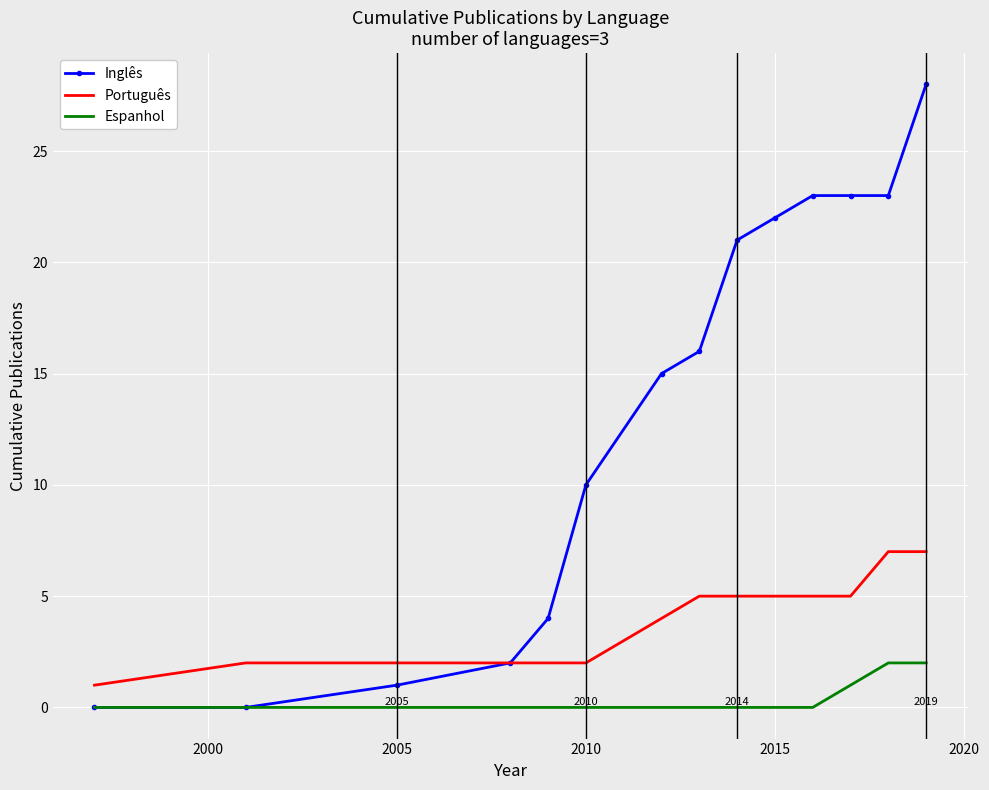

Which series has the largest total across all categories?

Inglês